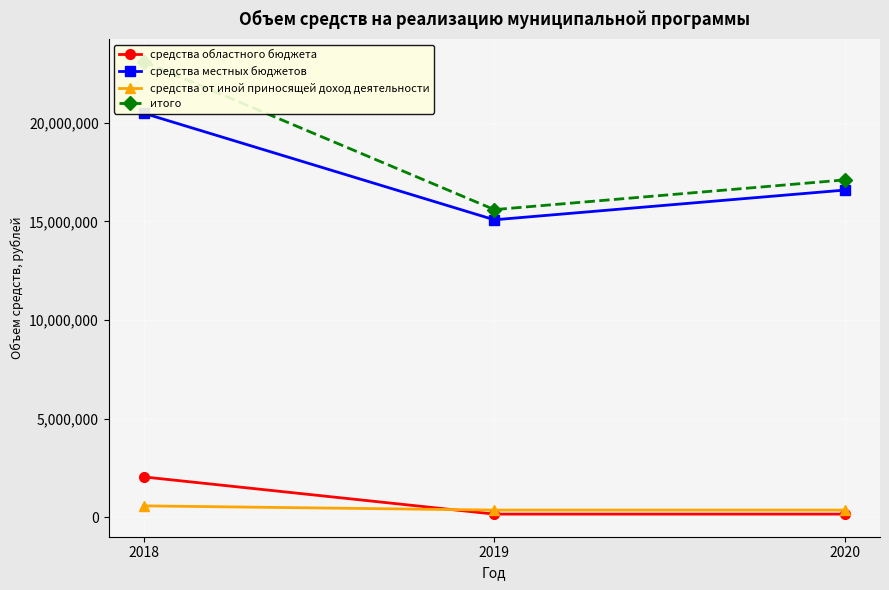

Where does the средства местных бюджетов series first go above 16594525?

2018